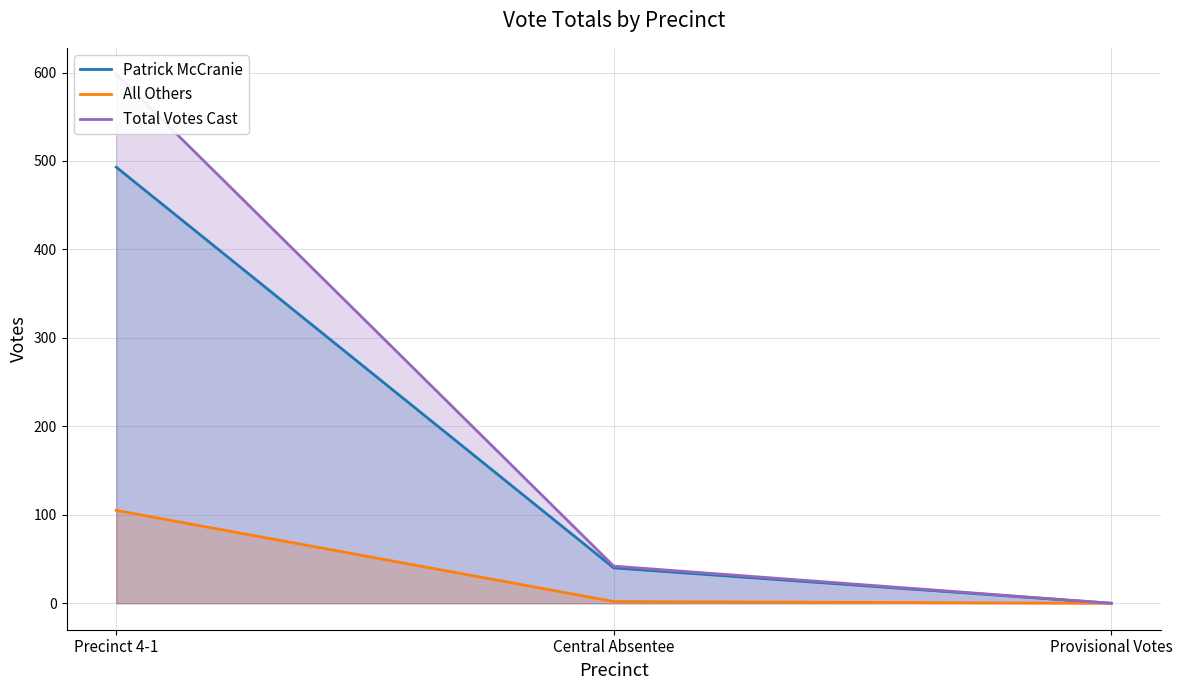

Between Precinct 4-1 and Central Absentee, which is larger?

Precinct 4-1